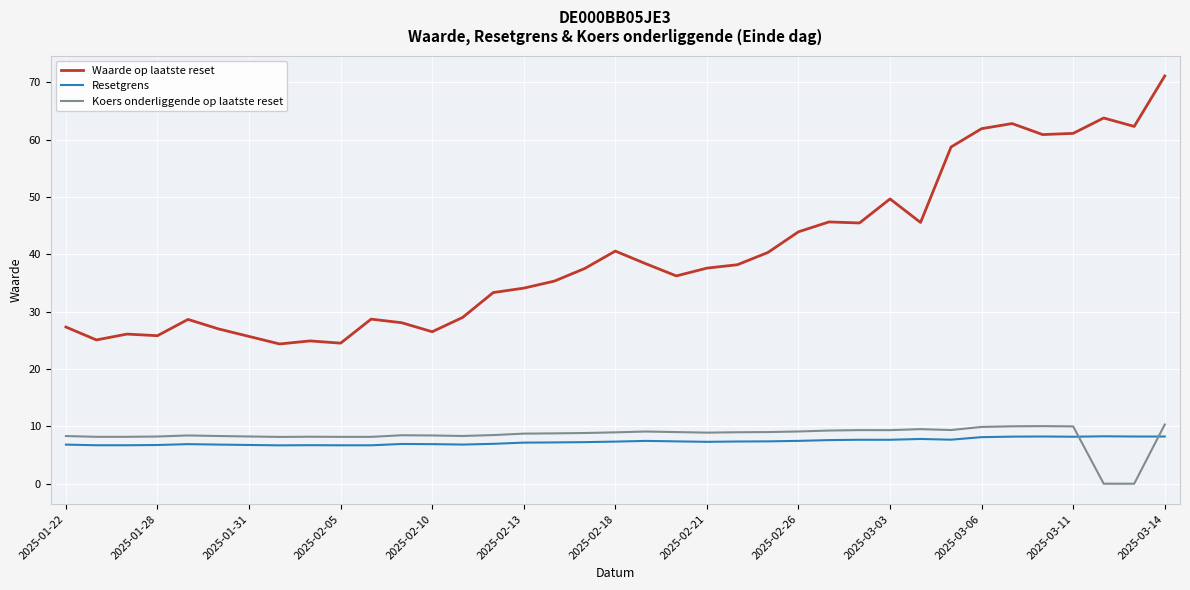

List the series in order of their peak value, highest first.

Waarde op laatste reset, Koers onderliggende op laatste reset, Resetgrens